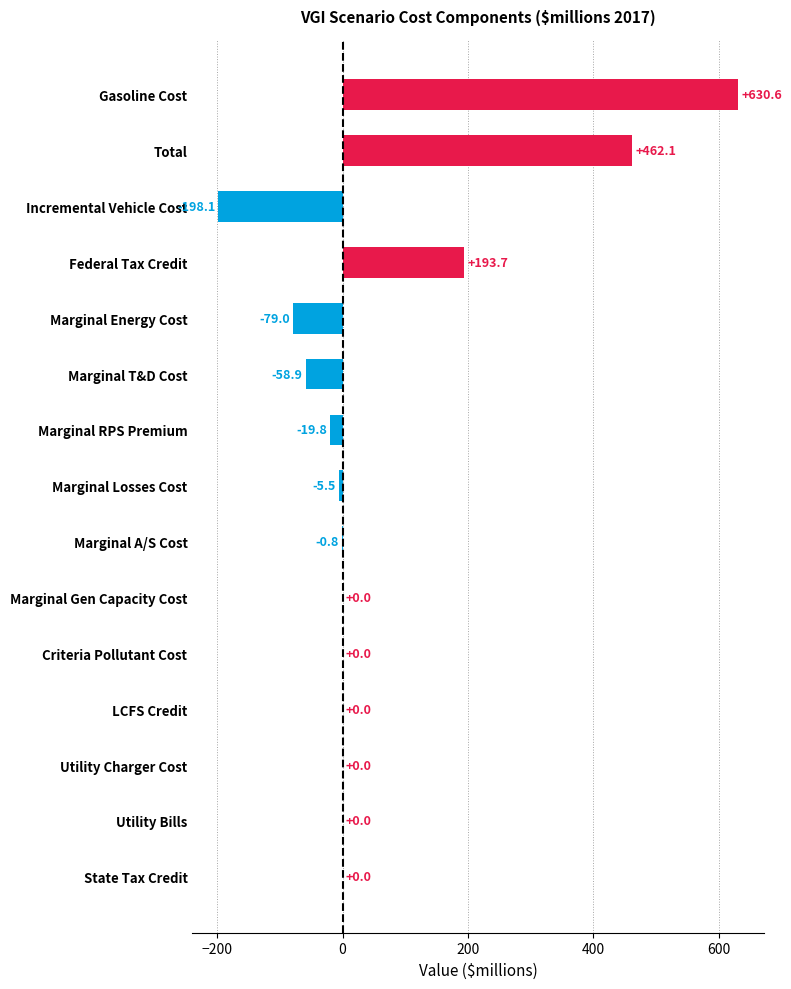

At which label is the value closest to 216?

Federal Tax Credit